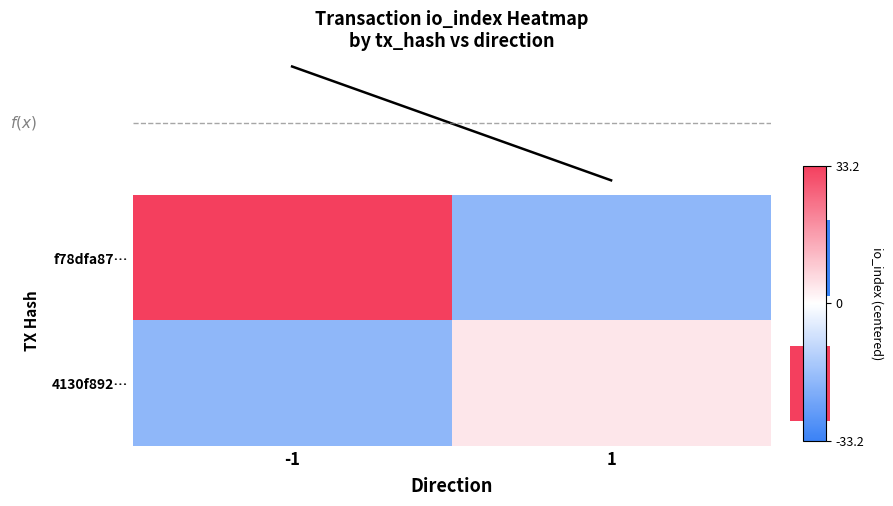

Which category has the lowest value across all series?

1